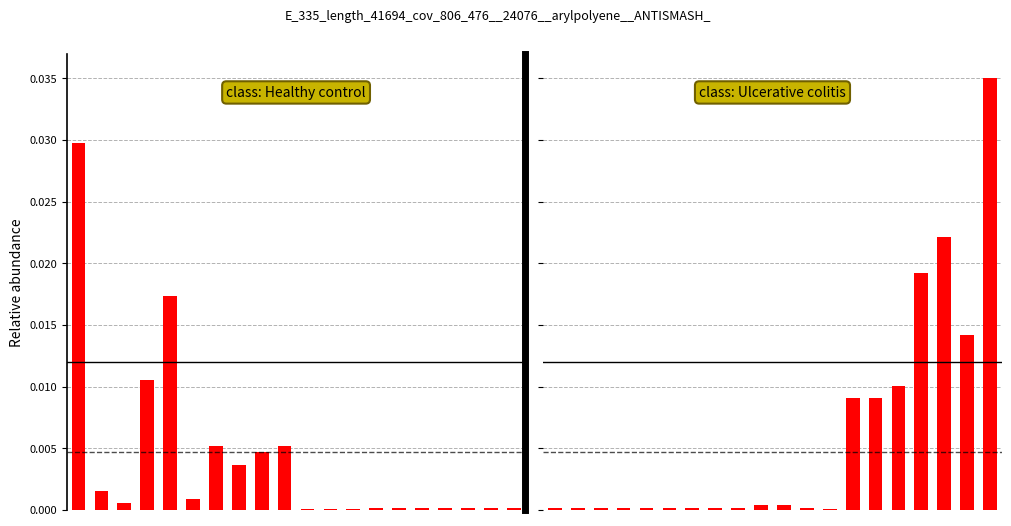

List the labels in order of value, smallest first.

12, 0, 1, 6, 7, 8, 2, 3, 4, 5, 11, 10, 9, 13, 14, 15, 18, 16, 17, 19